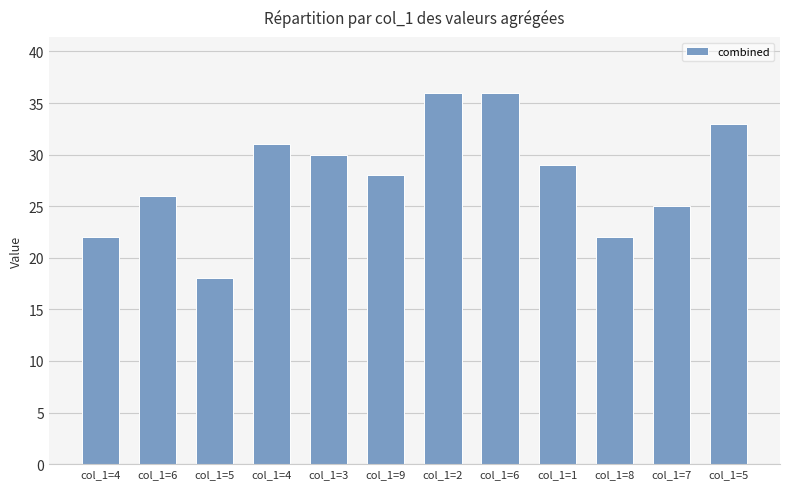

Which category has the lowest value across all series?

col_1=5